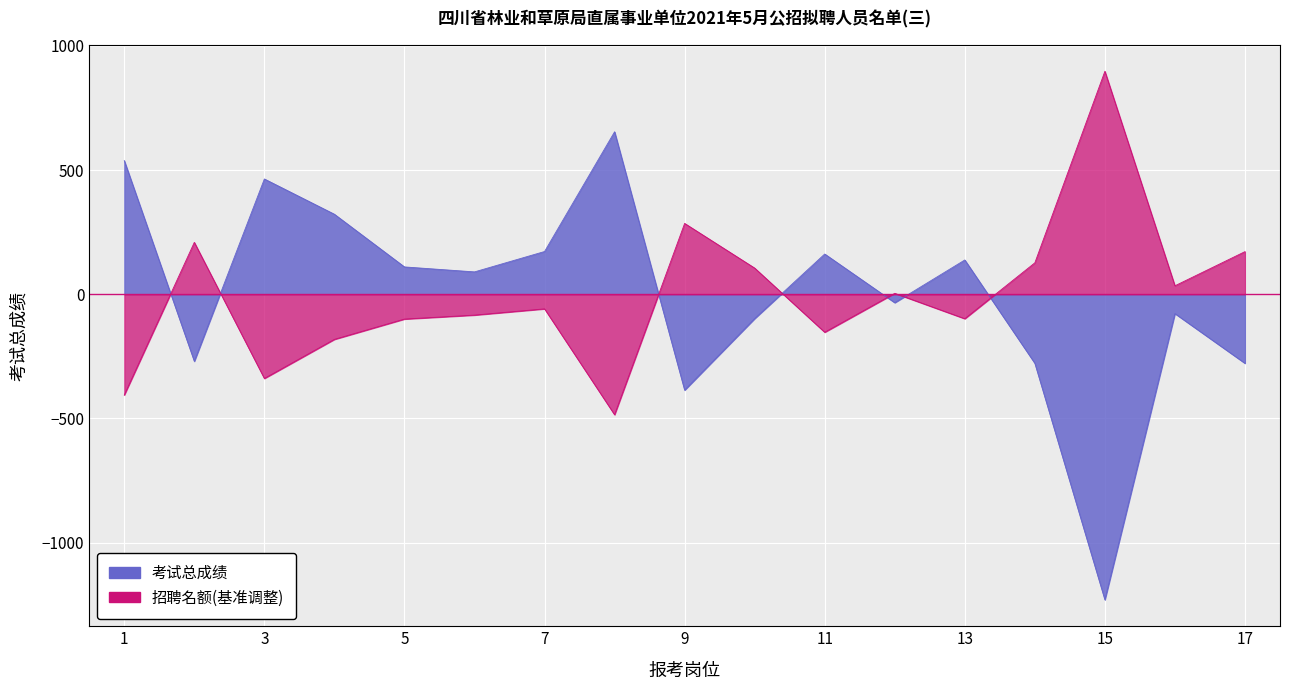

The value at 13 is 138.1. True or false?

True